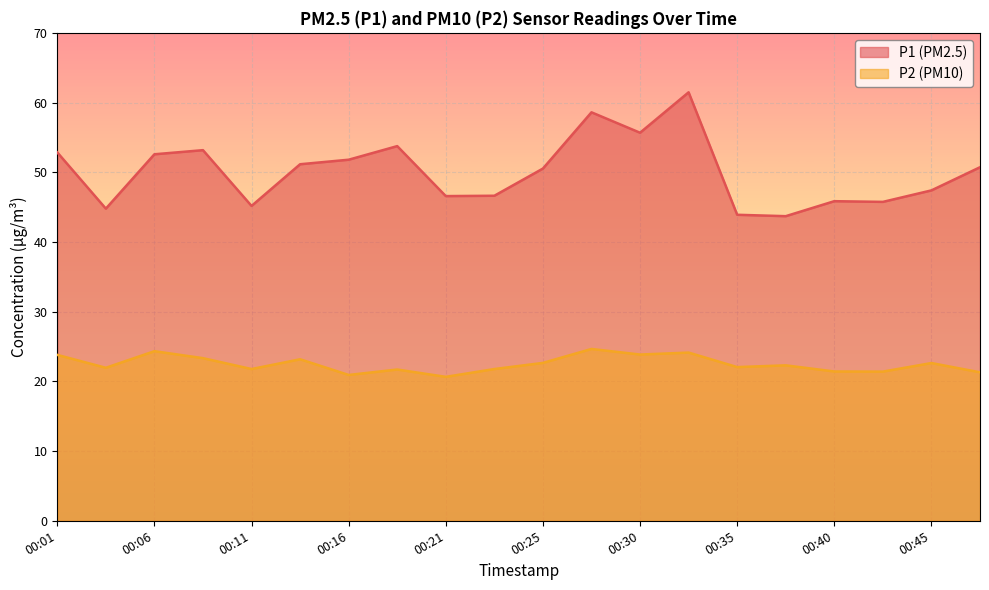

Reading right to left, extract all data points from this chart.

P1: 00:47=50.7	00:45=47.4	00:42=45.8	00:40=45.9	00:38=43.7	00:35=43.9	00:33=61.5	00:30=55.7	00:28=58.6	00:25=50.5	00:23=46.6	00:21=46.6	00:18=53.8	00:16=51.8	00:13=51.1	00:11=45.2	00:08=53.2	00:06=52.6	00:04=44.8	00:01=52.9
P2: 00:47=21.3	00:45=22.6	00:42=21.4	00:40=21.4	00:38=22.3	00:35=22.1	00:33=24.1	00:30=23.9	00:28=24.6	00:25=22.6	00:23=21.8	00:21=20.6	00:18=21.7	00:16=20.9	00:13=23.2	00:11=21.8	00:08=23.3	00:06=24.3	00:04=21.9	00:01=23.8